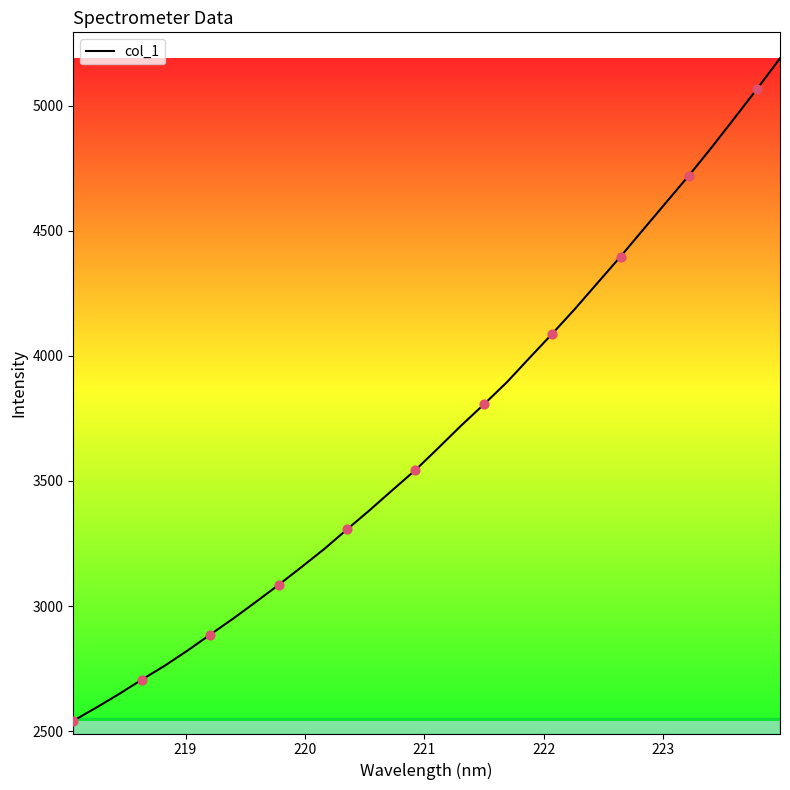

What is the greatest value displayed?

5188.6